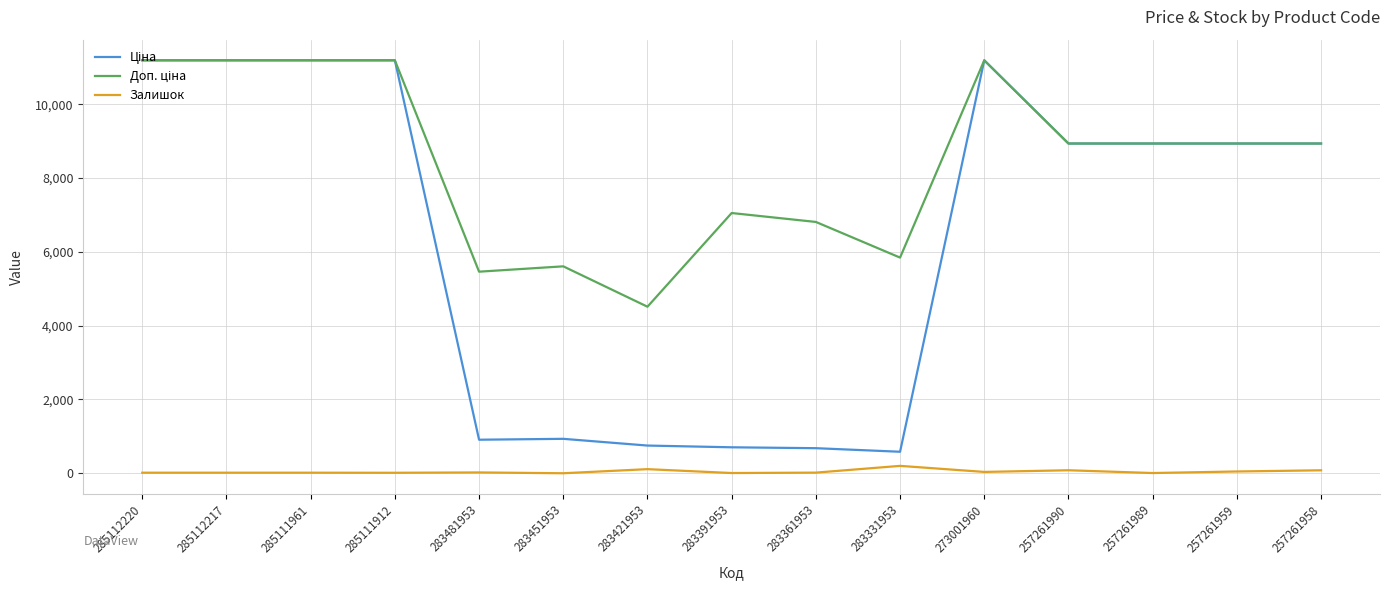

Is this an area chart (filled region under the line)?

No